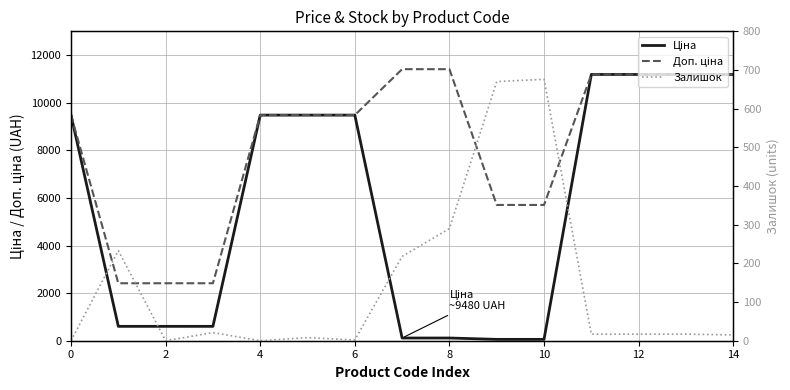

How many positive values does the Залишок series have?

12